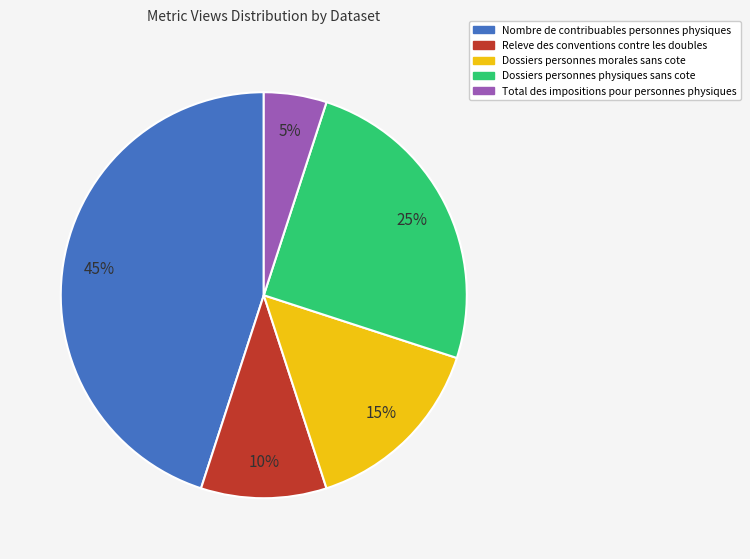

How many slices are in this pie chart?

5